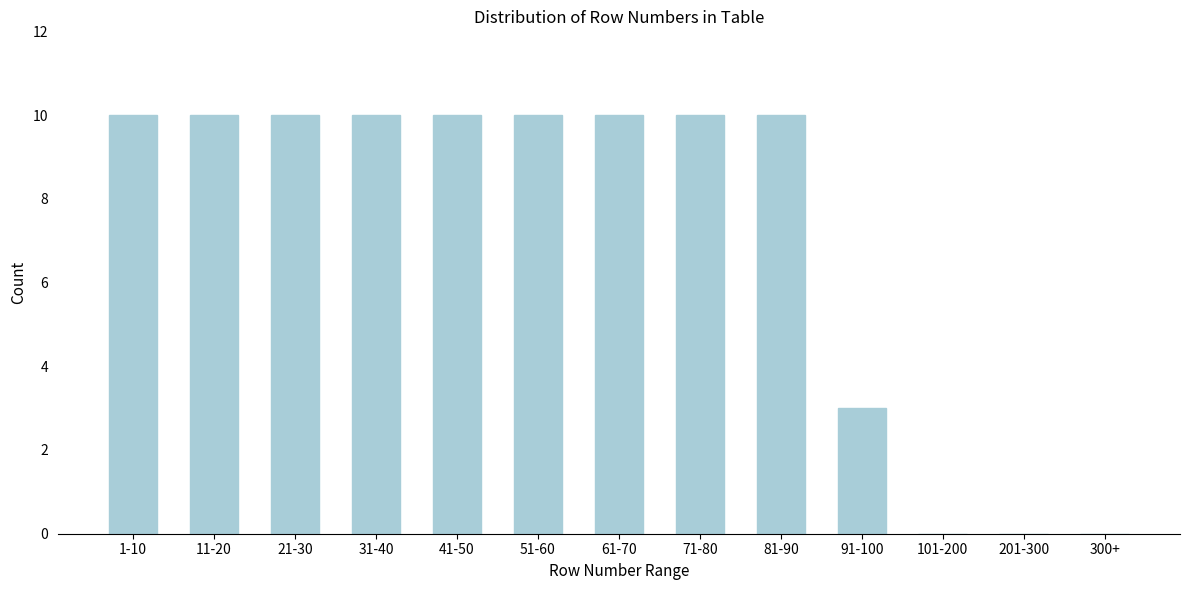

Reading left to right, list all the values displayed in this chart.

1-10=10	11-20=10	21-30=10	31-40=10	41-50=10	51-60=10	61-70=10	71-80=10	81-90=10	91-100=3	101-200=0	201-300=0	300+=0